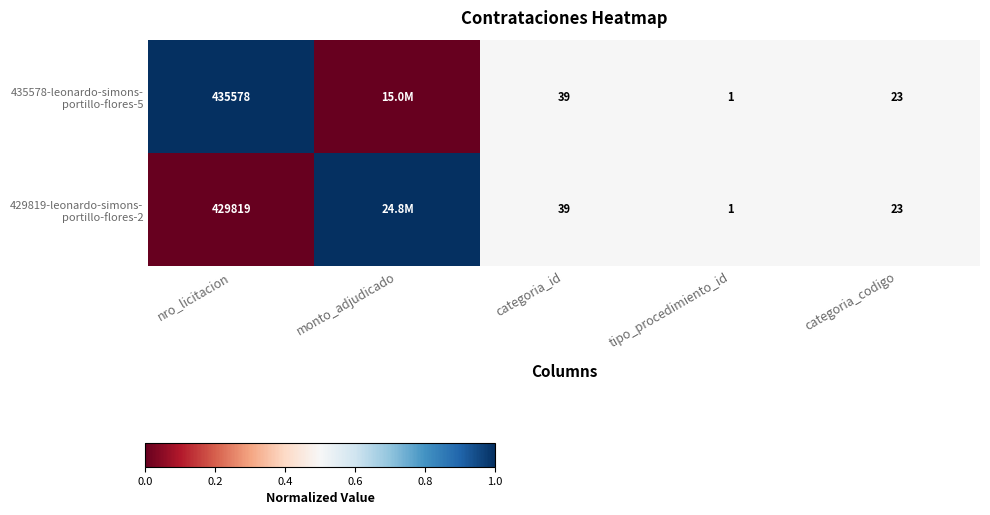

How many 435578-leonardo-simons- portillo-flores-5 values are between 0 and 1?

5